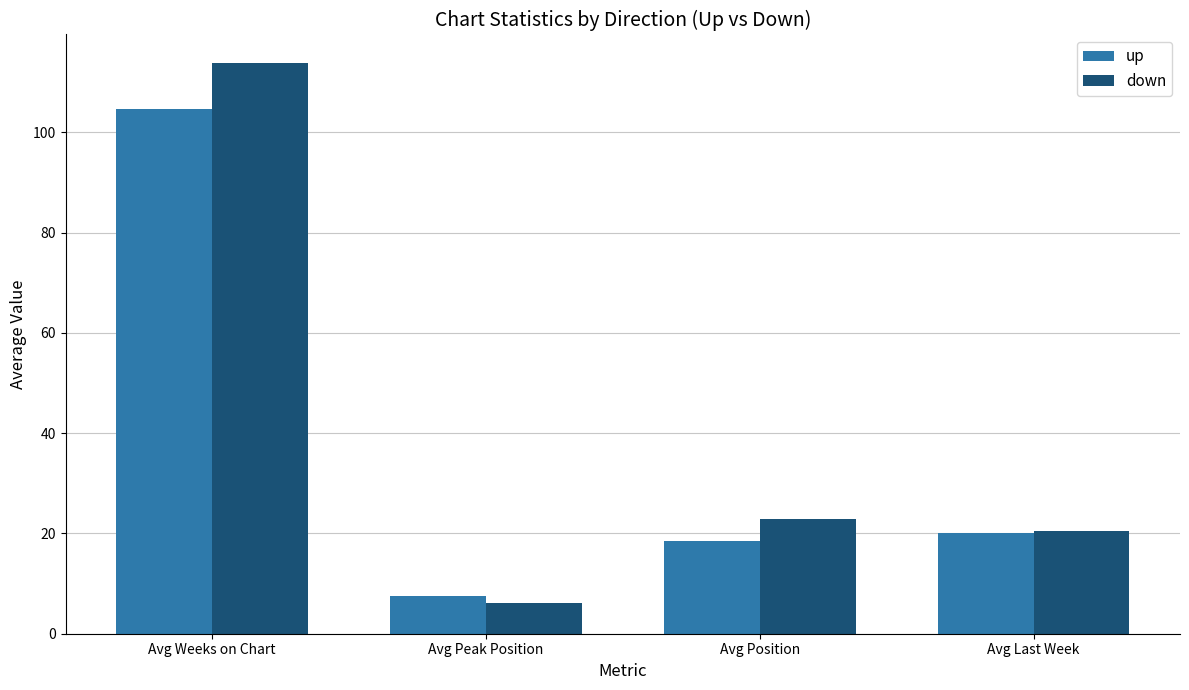

How many values in the down series are below 22?

2